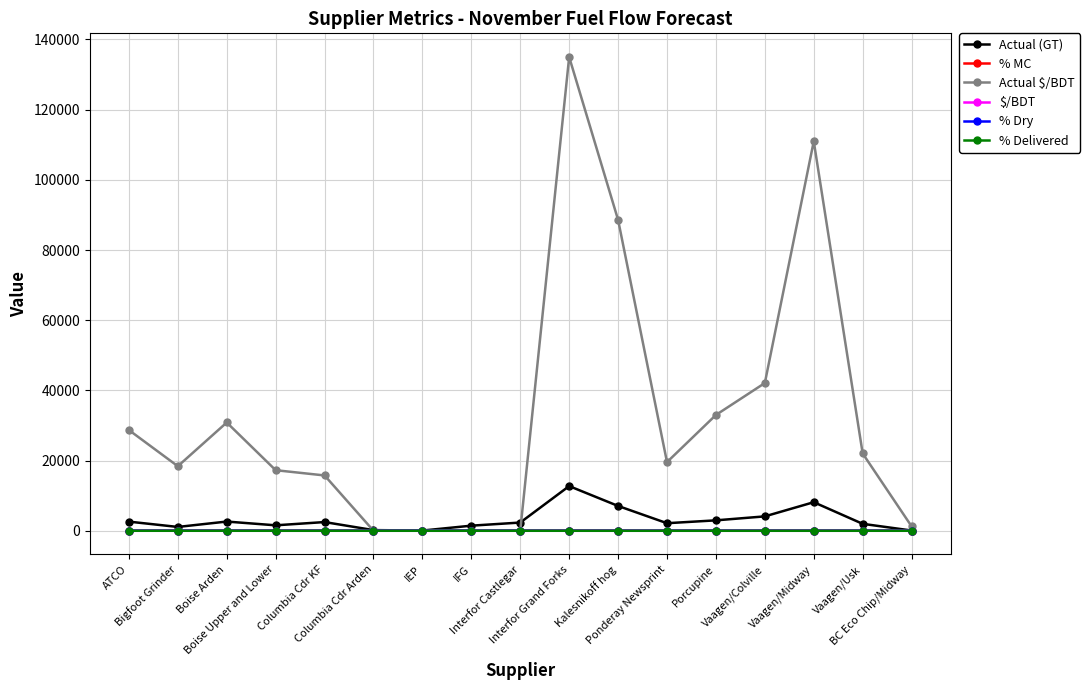

At how many categories does at least one series exceed 27158?

7